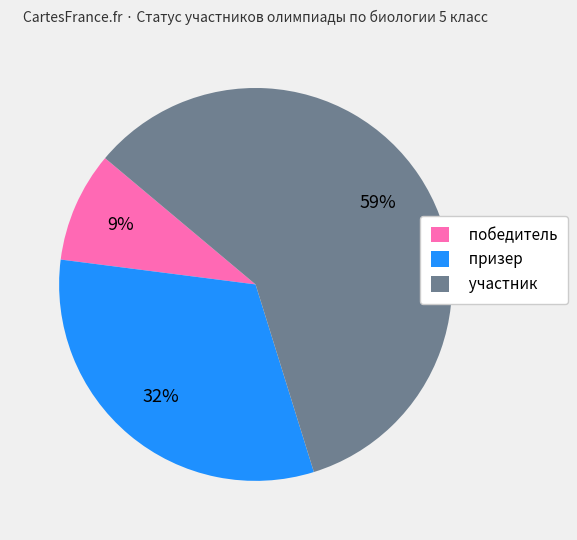

Is the sum of участник and победитель greater than half?

Yes